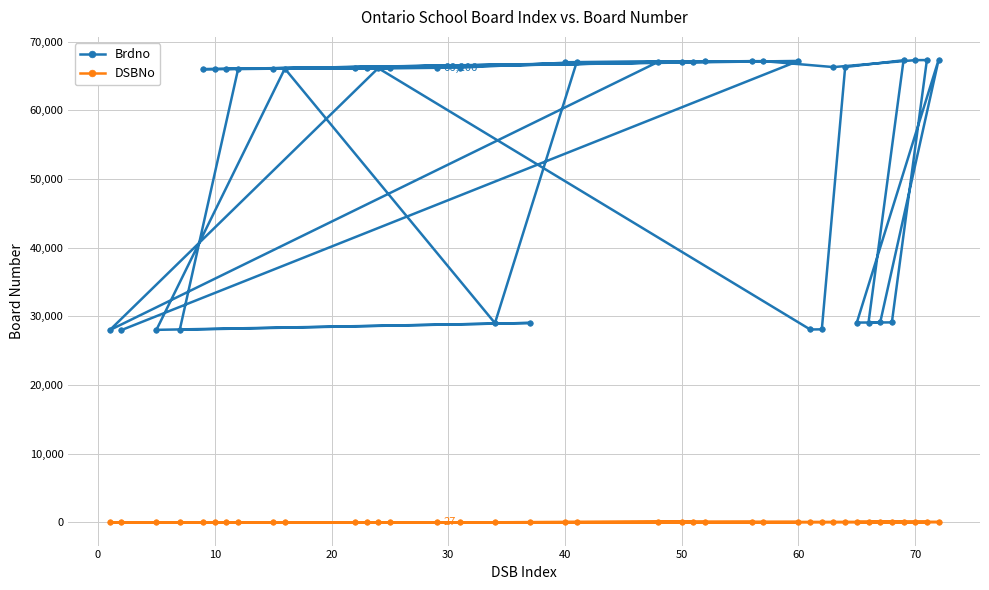

What is the difference between the second highest and second lowest values in the Brdno series?

39316